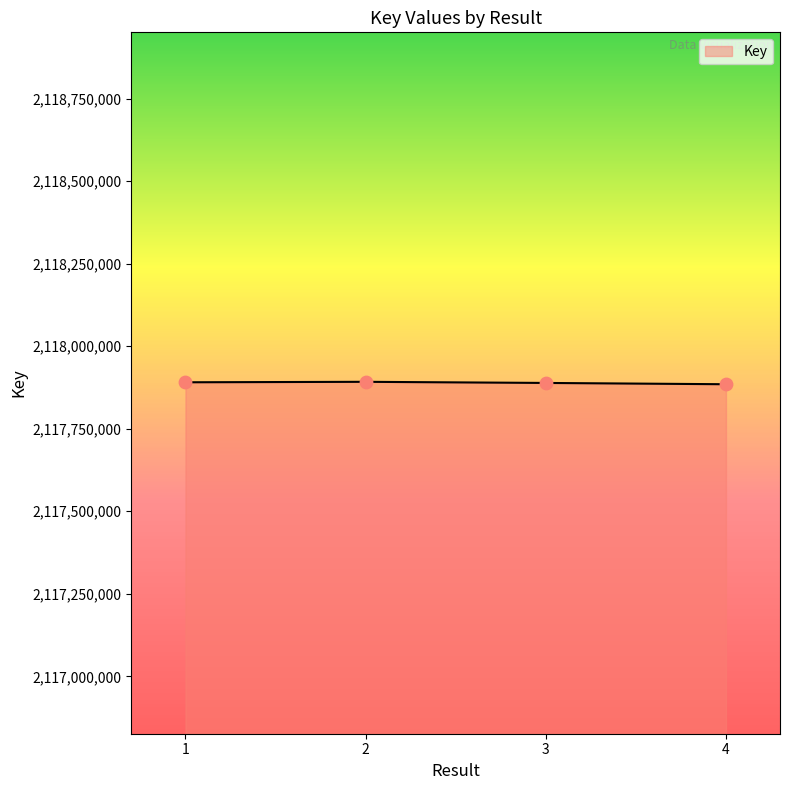

Is it true that the value at 2 is 1029724858?

False